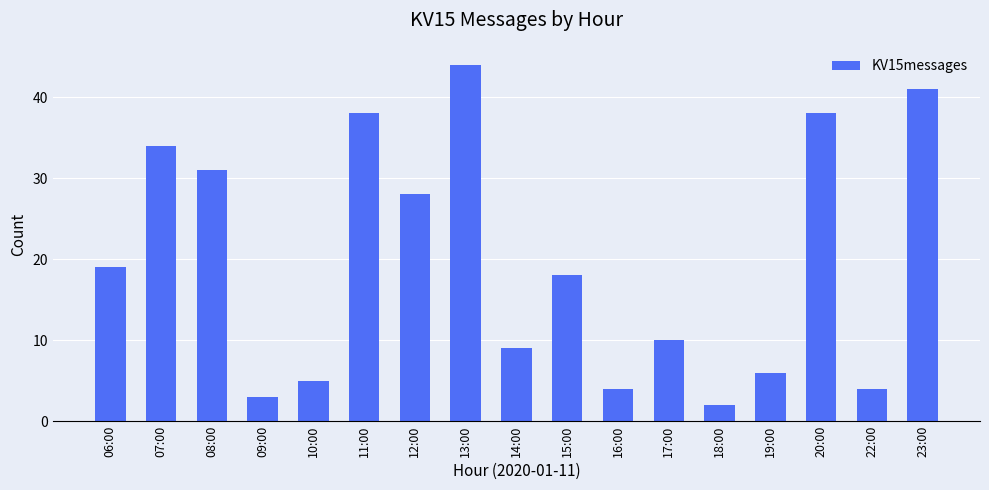

Reading right to left, transcribe all the data shown in this chart.

23:00=41	22:00=4	20:00=38	19:00=6	18:00=2	17:00=10	16:00=4	15:00=18	14:00=9	13:00=44	12:00=28	11:00=38	10:00=5	09:00=3	08:00=31	07:00=34	06:00=19